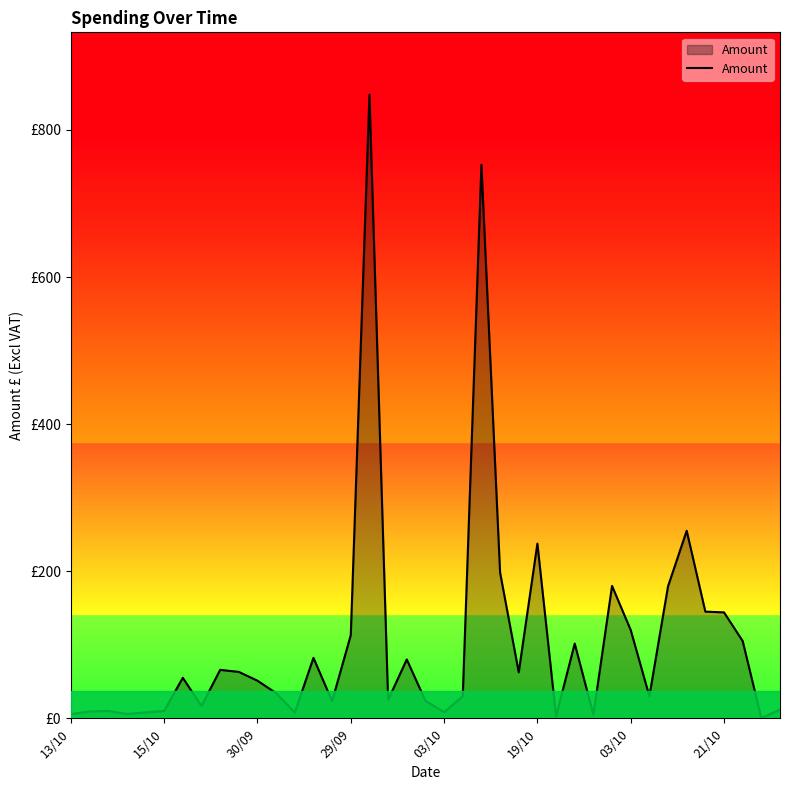

List the labels in order of value, largest first.

16, 22, 33, 25, 23, 29, 32, 34, 35, 30, 15, 36, 27, 13, 18, 8, 9, 24, 03/10, 10, 11, 31, 21, 17, 19, 14, 21/10, 38, 19/10, 30/09, 15/10, 20, 03/10, 12, 29/09, 13/10, 28, 26, 37